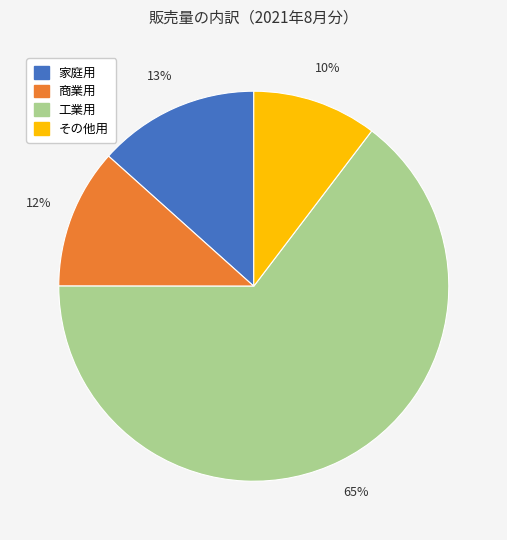

Is the sum of 商業用 and 家庭用 greater than half?

No